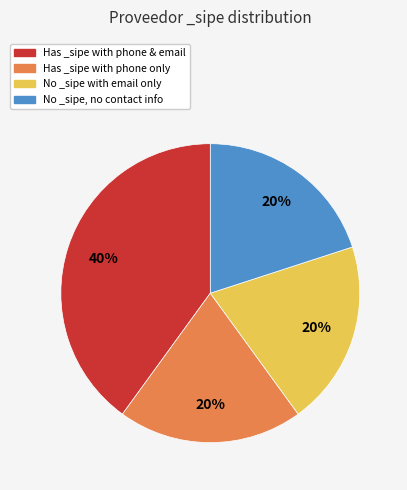

To the nearest percent, what is the average slice percentage?

25%